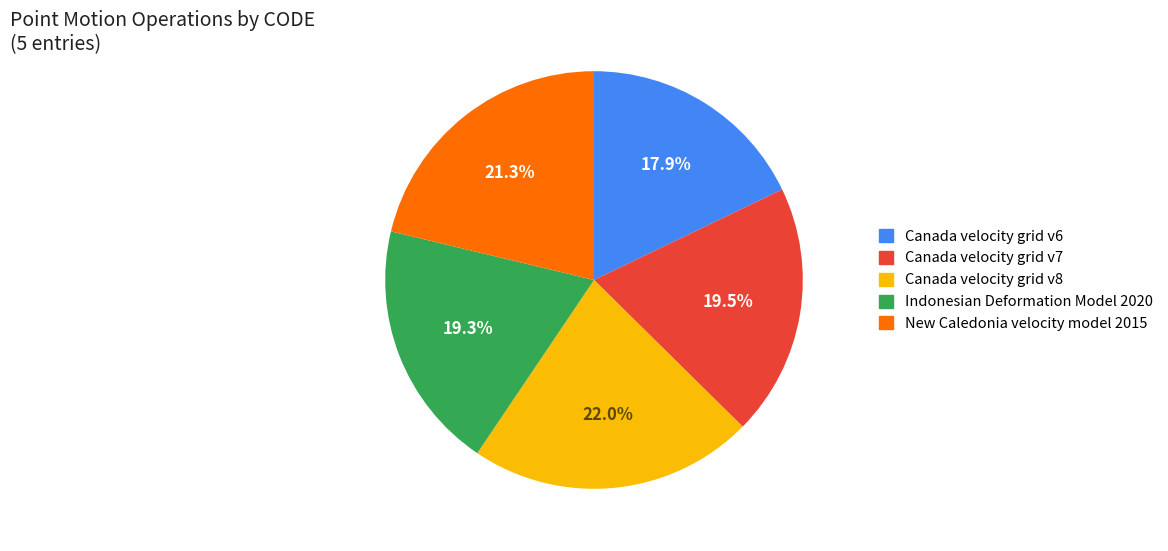

To the nearest percent, what percentage of the pie is Canada velocity grid v8?

22%